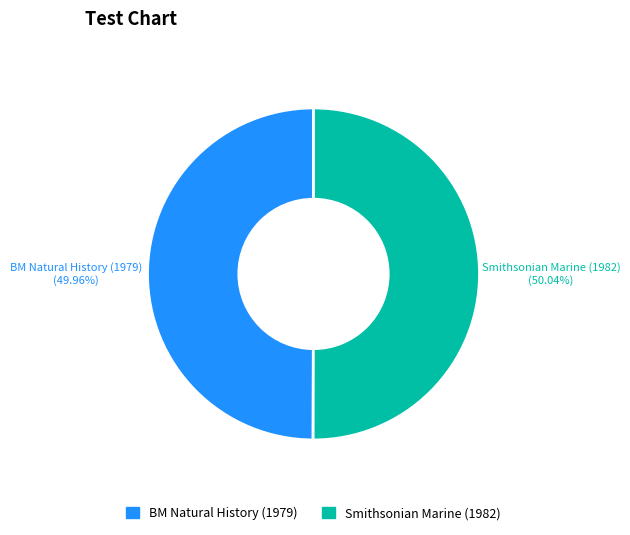

Is there any slice that represents more than half of the pie?

Yes